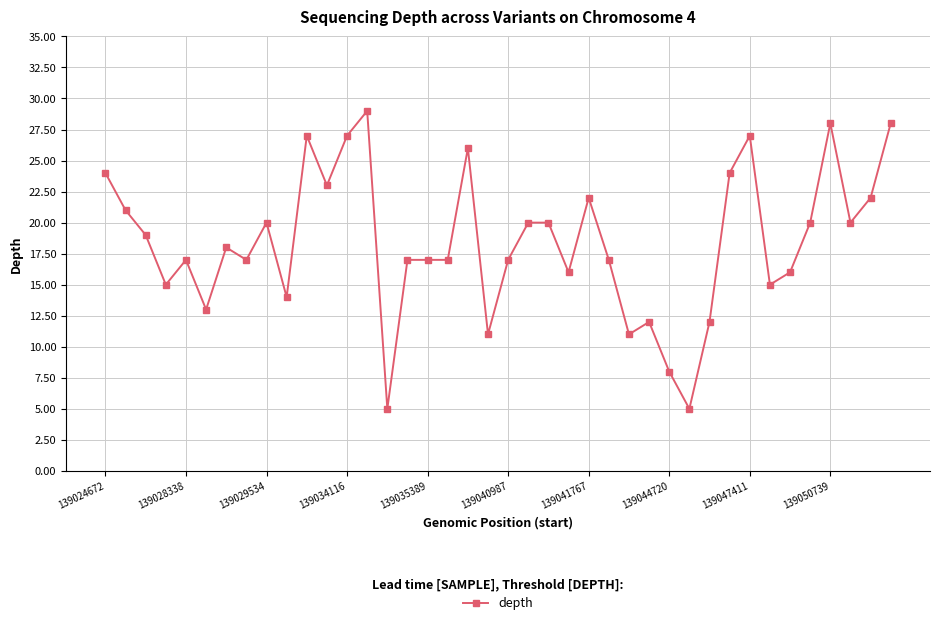

What is the average value?

18